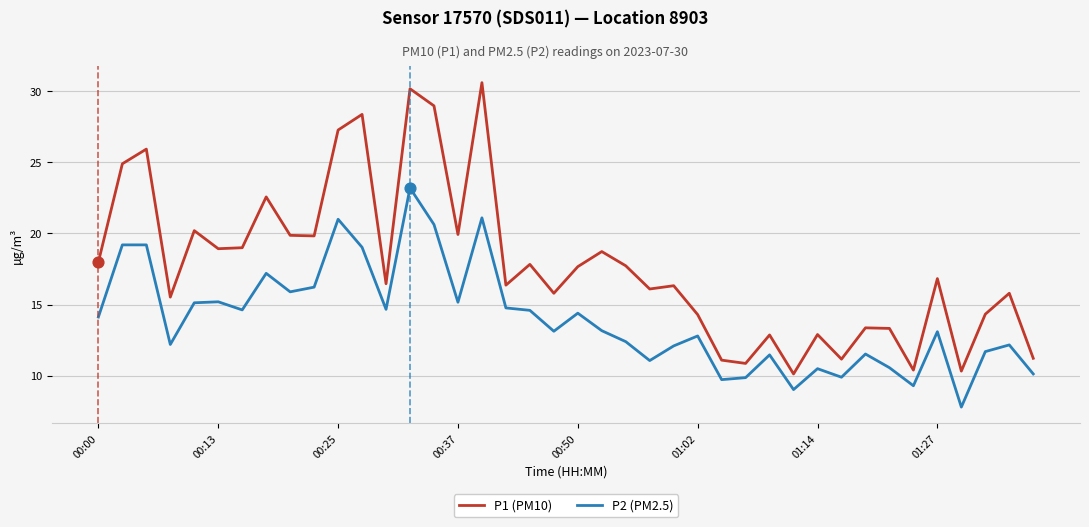

Which series has the largest total across all categories?

P1 (PM10)